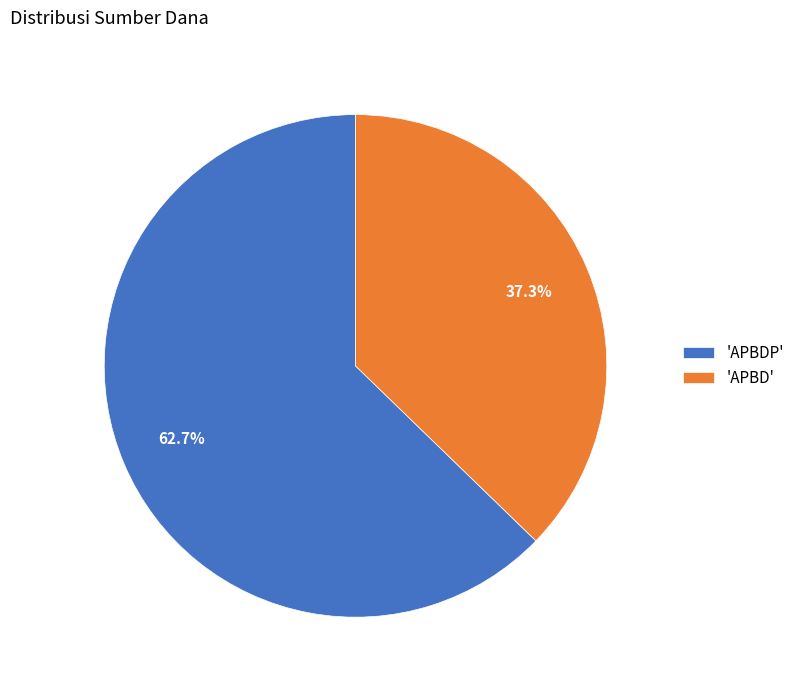

Which slice is the smallest?

'APBD'